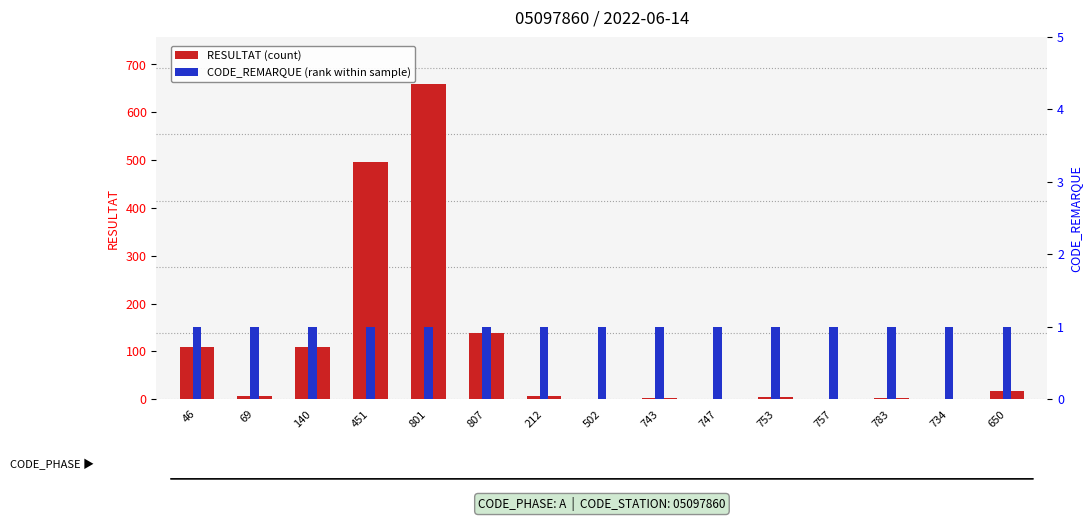

Is the value of RESULTAT (count) at 743 greater than the value of CODE_REMARQUE (rank) at 46?

Yes